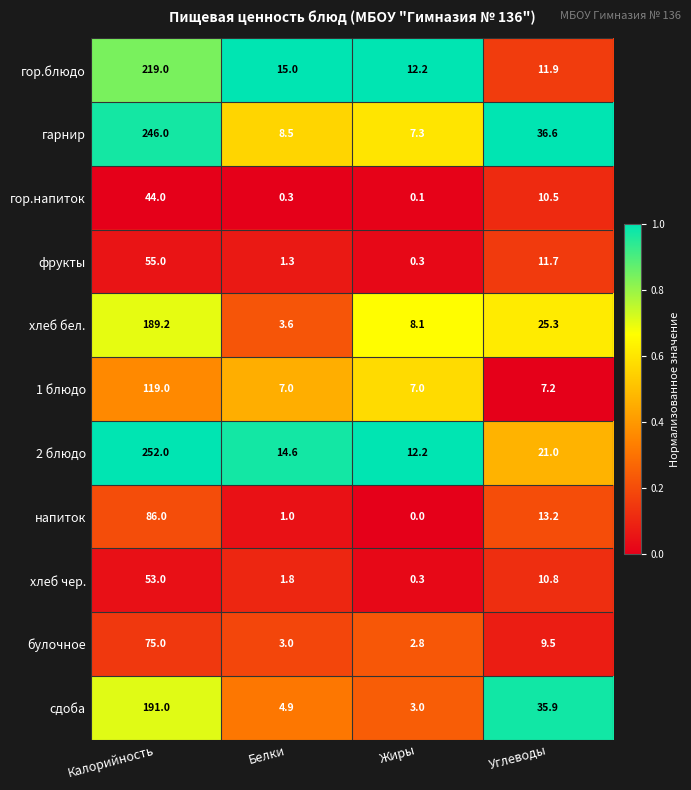

List the series in order of their peak value, highest first.

2 блюдо, гарнир, гор.блюдо, сдоба, хлеб бел., 1 блюдо, напиток, булочное, фрукты, хлеб чер., гор.напиток